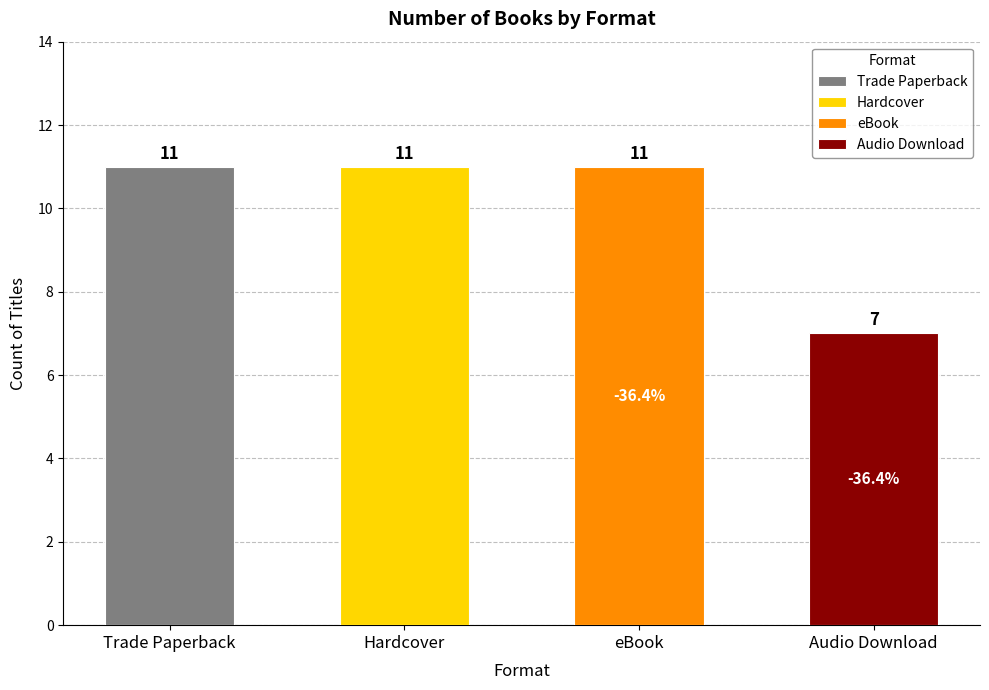

Is it true that Audio Download equals 2 at Everwild?

False